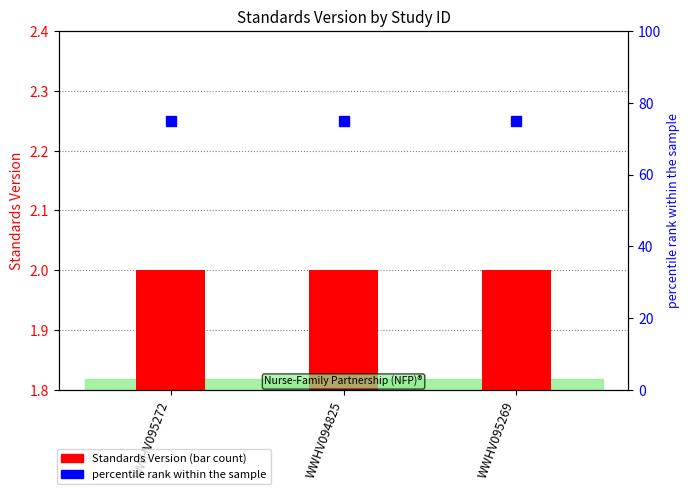

What is the smallest value displayed?

2